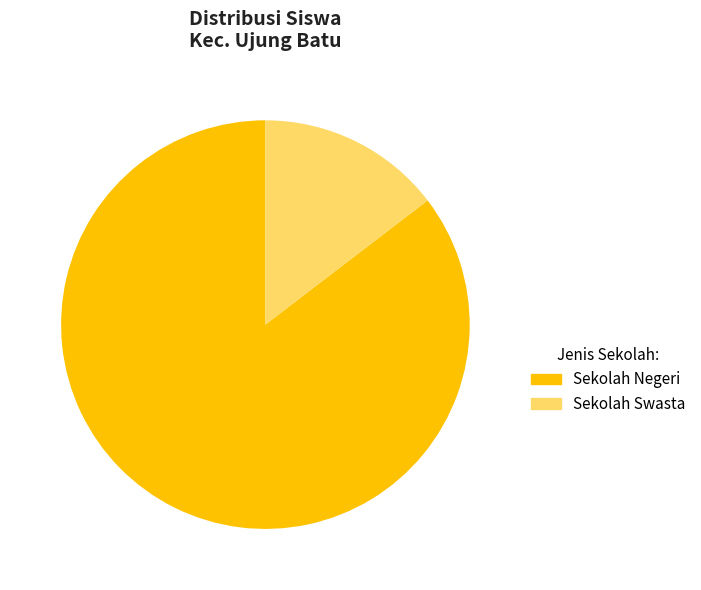

Does any single category account for the majority?

Yes